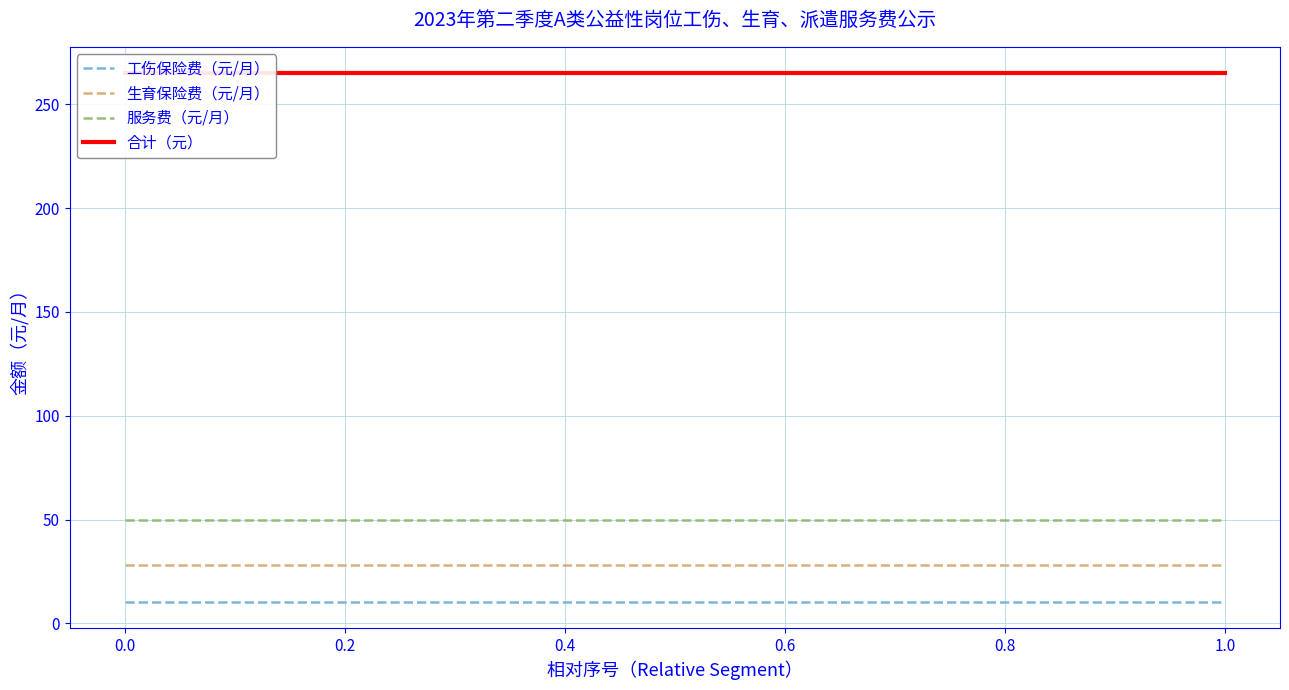

Does the chart have visible grid lines?

Yes